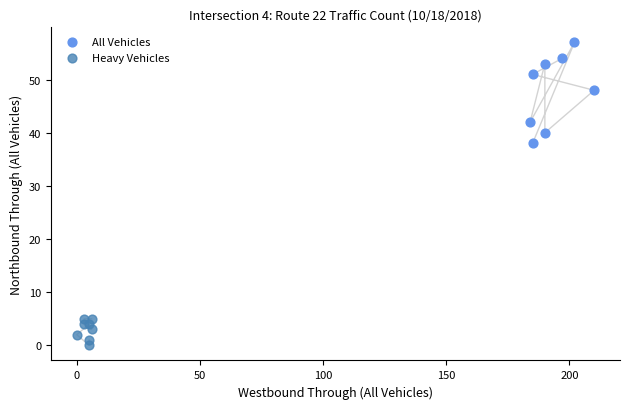

Which series contains the highest Y value?

All Vehicles